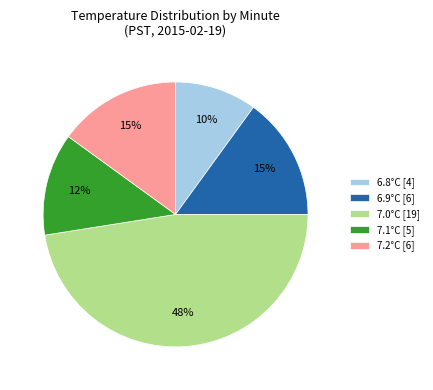

How many segments does this pie chart have?

5